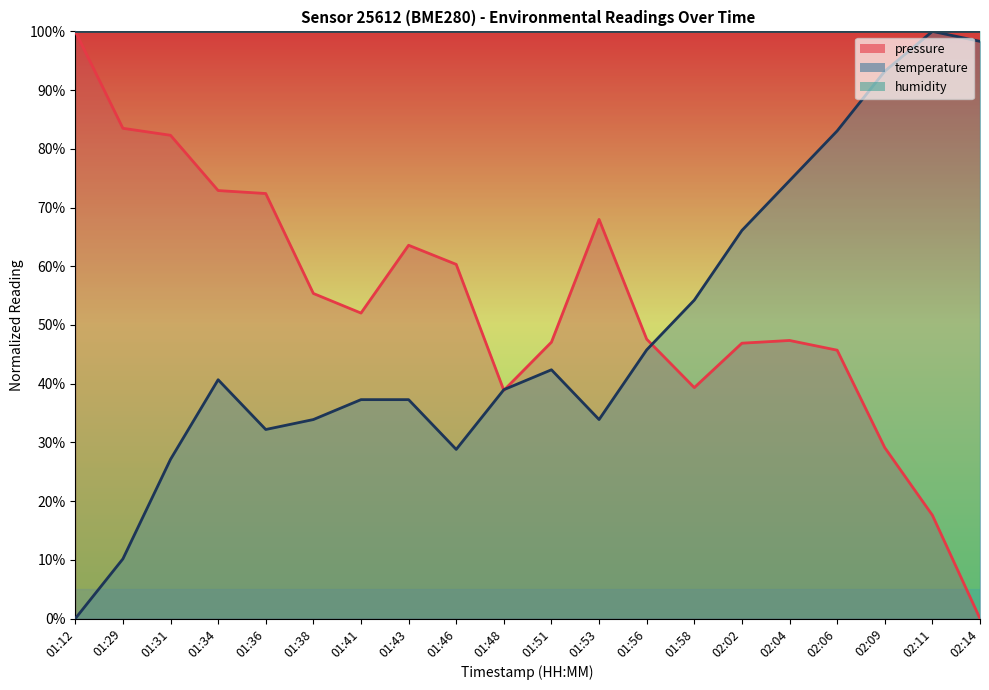

At how many categories does at least one series exceed 53?

16